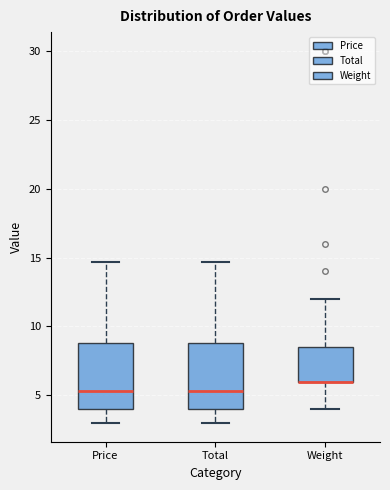

Reading left to right, read every box against the y-axis: the position of its median line, the range the box covers, and the ends of its whiskers. The values are not printed on the chart, so give them approximately, as read against the axis.

Price: median 5.5, box 4.0 to 9.0, whiskers 3.0 to 14.5
Total: median 5.5, box 4.0 to 9.0, whiskers 3.0 to 14.5
Weight: median 6.0 (drawn on the box's lower edge), box 6.0 to 8.5, whiskers 4.0 to 12.0